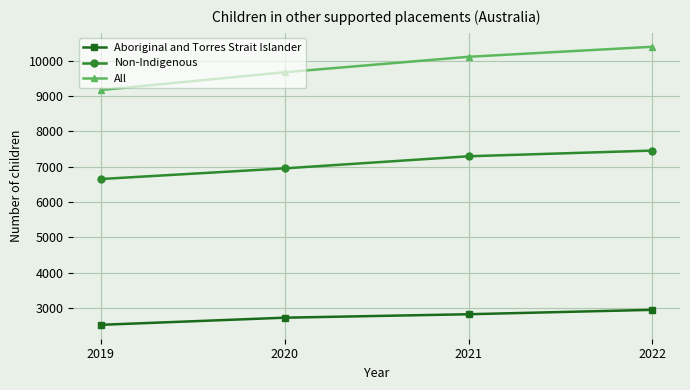

Reading right to left, list all the values displayed in this chart.

Aboriginal and Torres Strait Islander: 2022=2942	2021=2817	2020=2719	2019=2517
Non-Indigenous: 2022=7456	2021=7295	2020=6952	2019=6650
All: 2022=10399	2021=10115	2020=9677	2019=9172